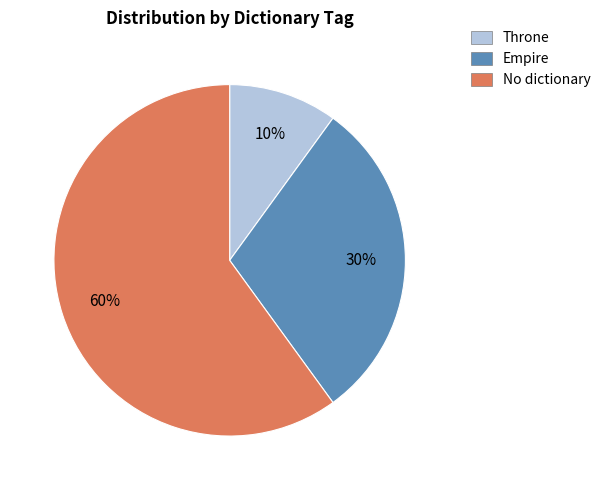

Does any single category account for the majority?

Yes